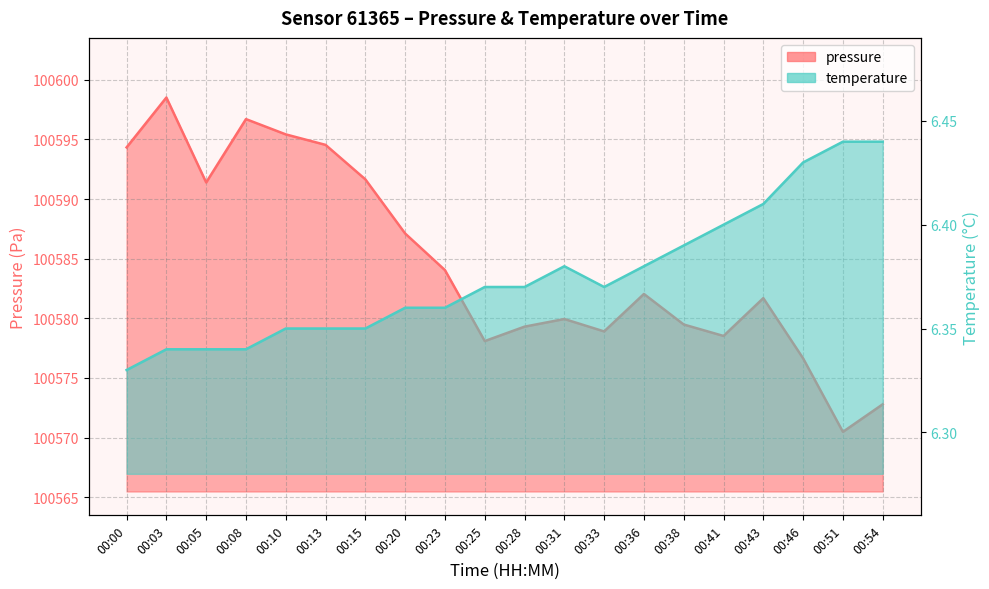

What are all the series names shown in the legend?

pressure, temperature